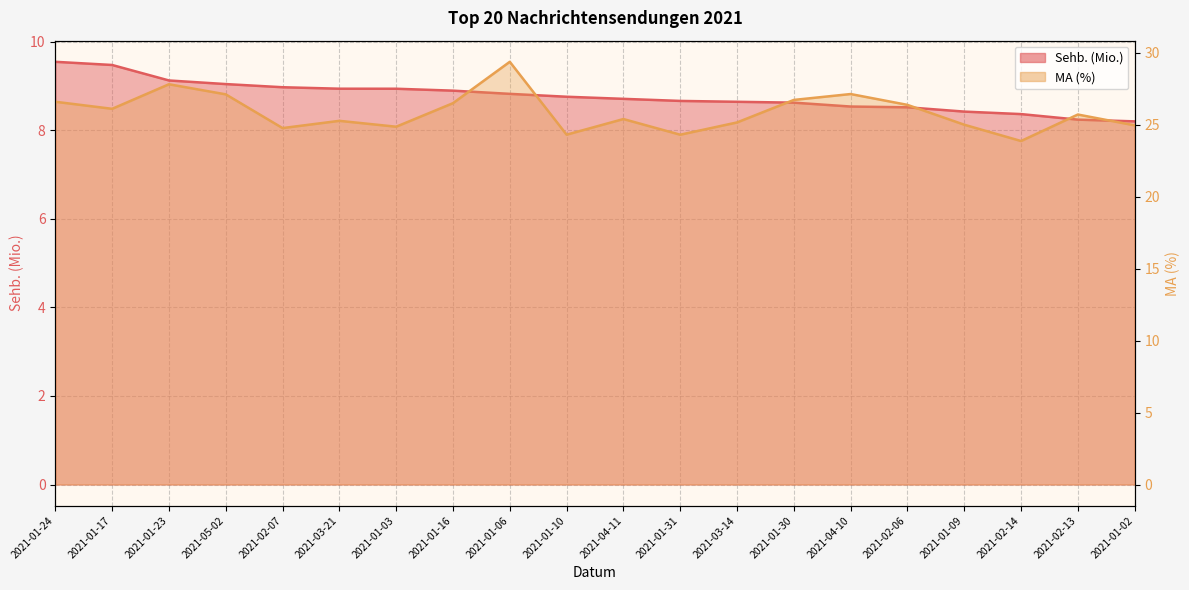

Reading left to right, what are all the values shown in this chart?

Sehb. (Mio.): 2021-01-24=9.5	2021-01-17=9.5	2021-01-23=9.1	2021-05-02=9.0	2021-02-07=9.0	2021-03-21=8.9	2021-01-03=8.9	2021-01-16=8.9	2021-01-06=8.8	2021-01-10=8.8	2021-04-11=8.7	2021-01-31=8.7	2021-03-14=8.6	2021-01-30=8.6	2021-04-10=8.5	2021-02-06=8.5	2021-01-09=8.4	2021-02-14=8.4	2021-02-13=8.2	2021-01-02=8.2
MA (%): 2021-01-24=26.6	2021-01-17=26.1	2021-01-23=27.8	2021-05-02=27.1	2021-02-07=24.8	2021-03-21=25.3	2021-01-03=24.9	2021-01-16=26.5	2021-01-06=29.4	2021-01-10=24.3	2021-04-11=25.4	2021-01-31=24.3	2021-03-14=25.2	2021-01-30=26.7	2021-04-10=27.1	2021-02-06=26.4	2021-01-09=25.0	2021-02-14=23.9	2021-02-13=25.7	2021-01-02=25.0